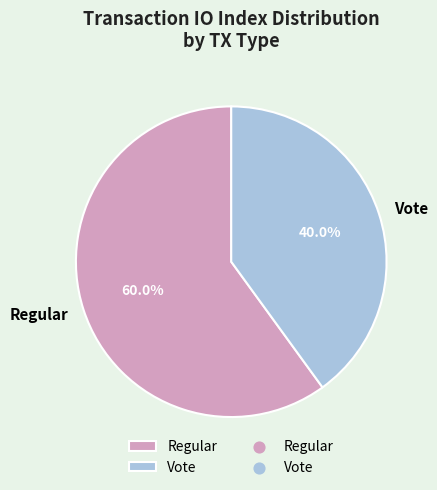

Which category accounts for the majority?

Regular